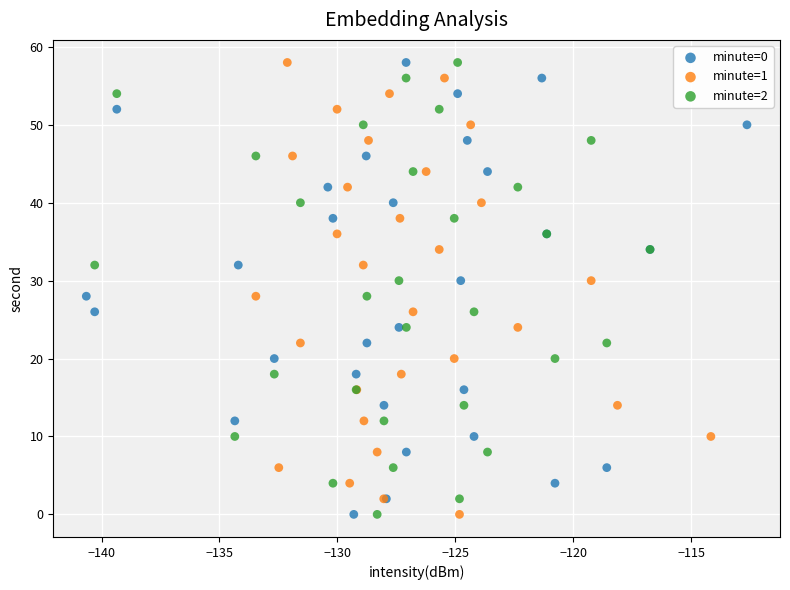

What are all the series names shown in the legend?

minute=0, minute=1, minute=2